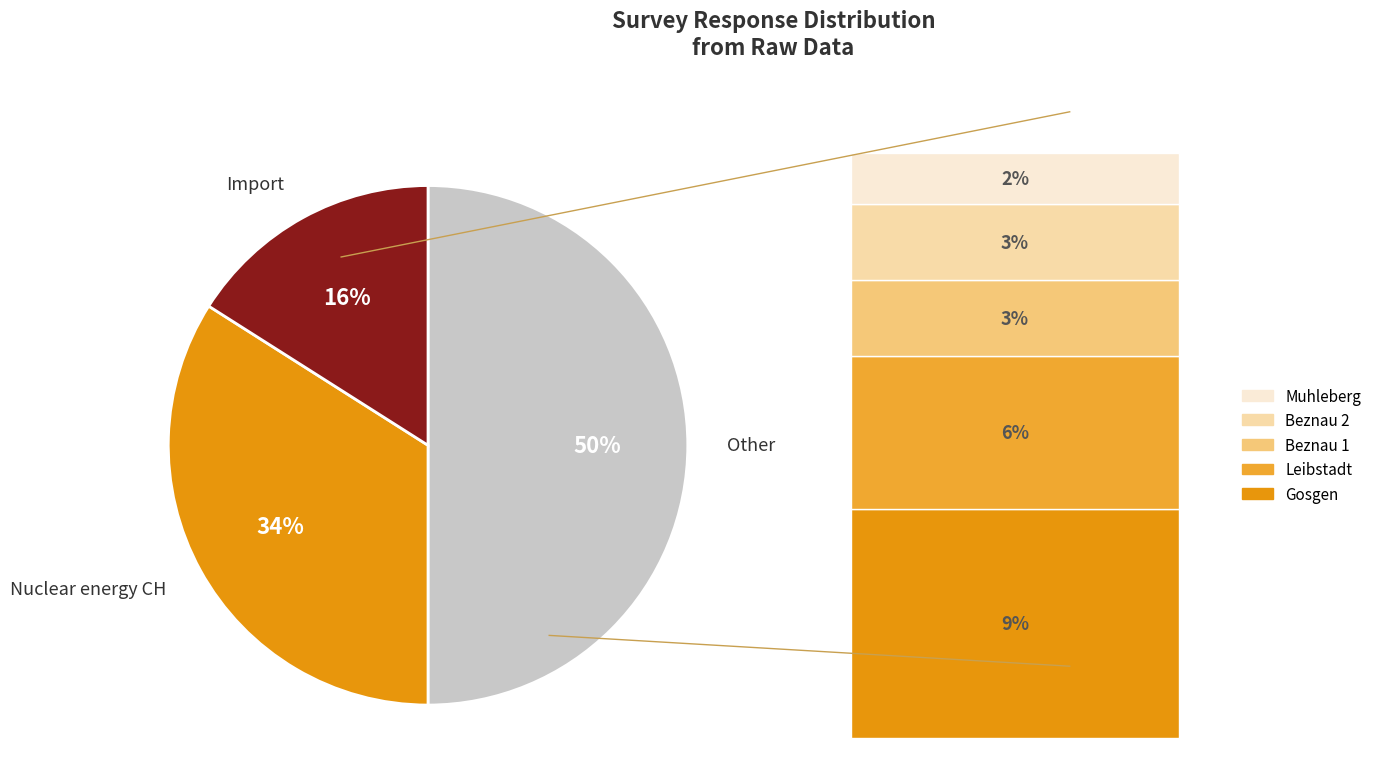

To the nearest percent, what is the average slice percentage?

33%